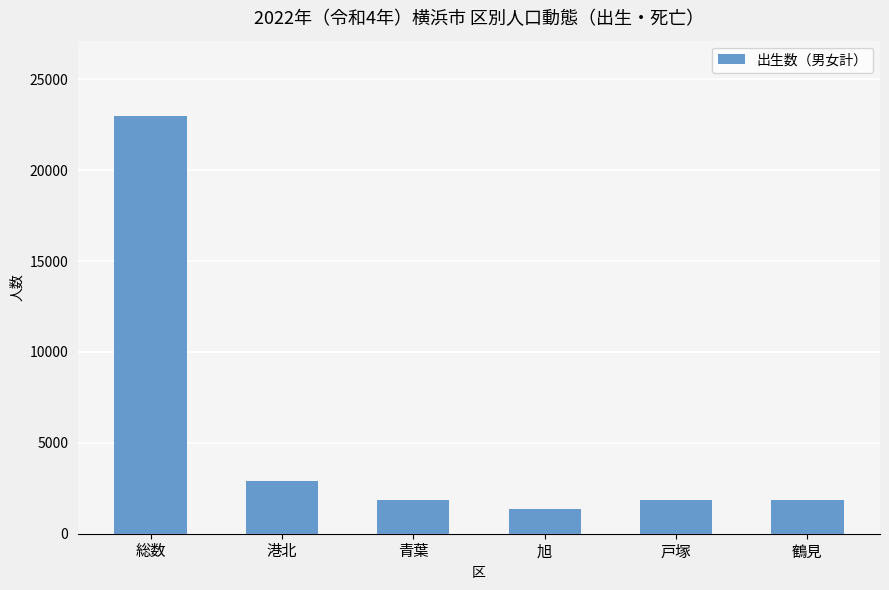

What is the change in value from 港北 to 鶴見?

-1096